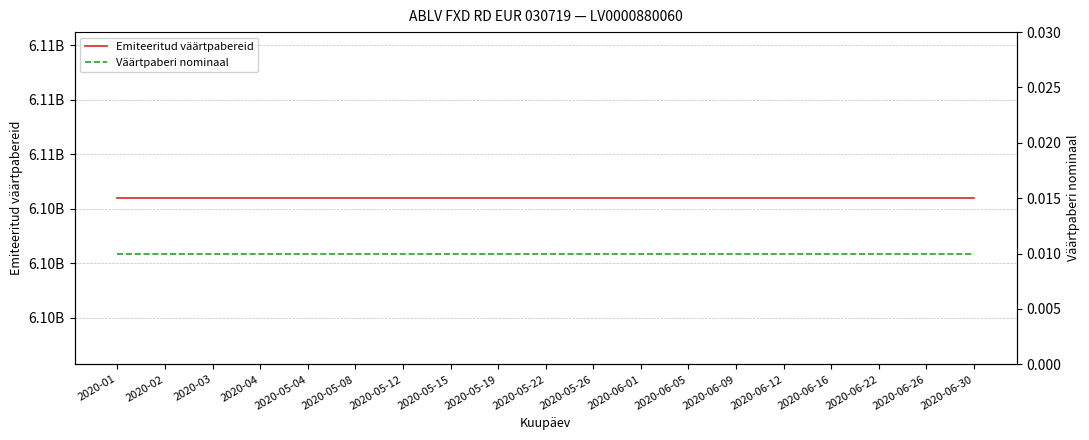

Which series has the largest total across all categories?

Emiteeritud väärtpabereid